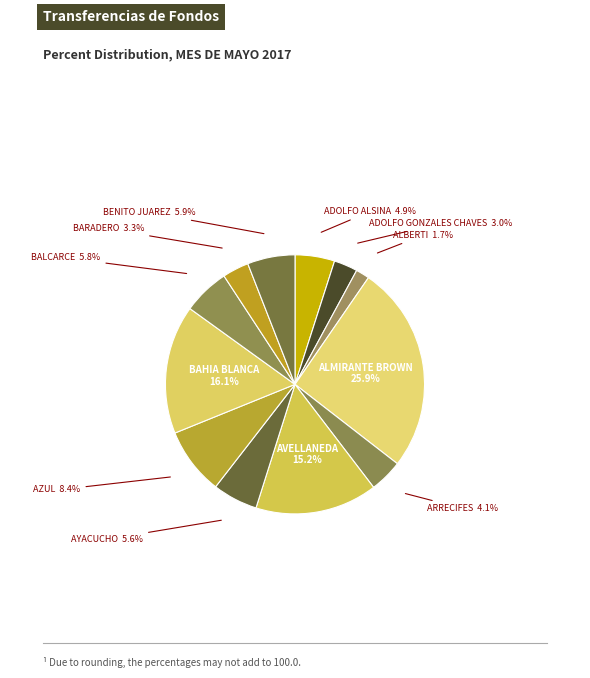

How many slices are in this pie chart?

12